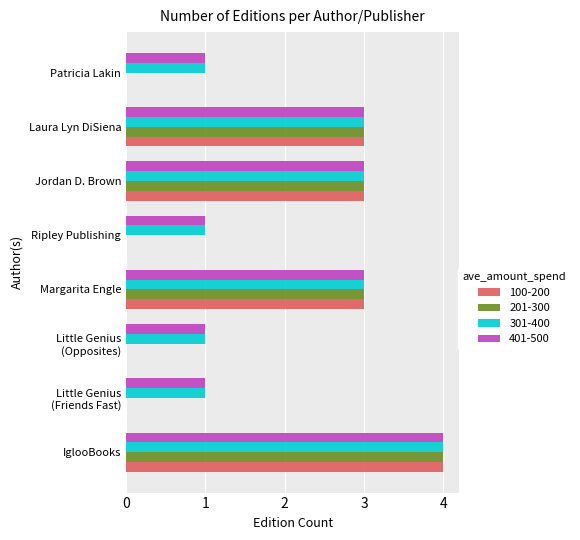

The value of 100-200 at Patricia Lakin is 0. True or false?

True